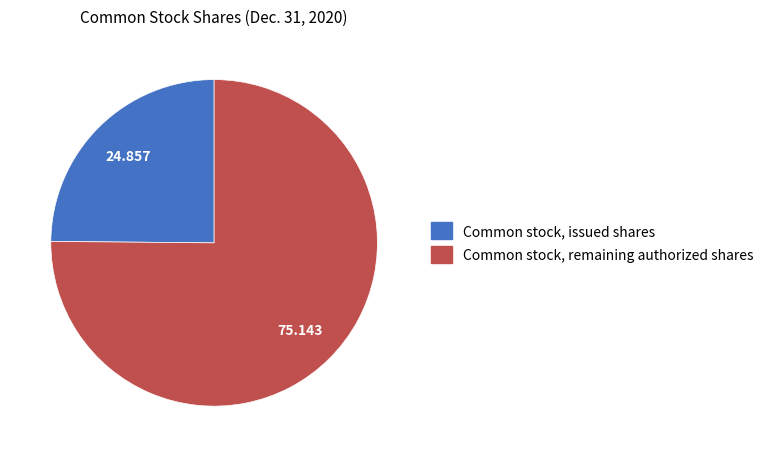

How many slices are in this pie chart?

2